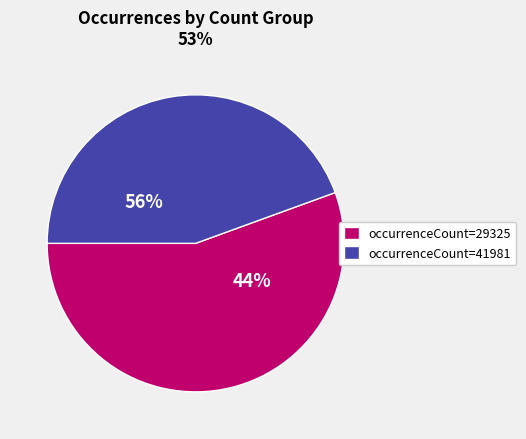

Is it true that 29325 is 55% of the pie?

False